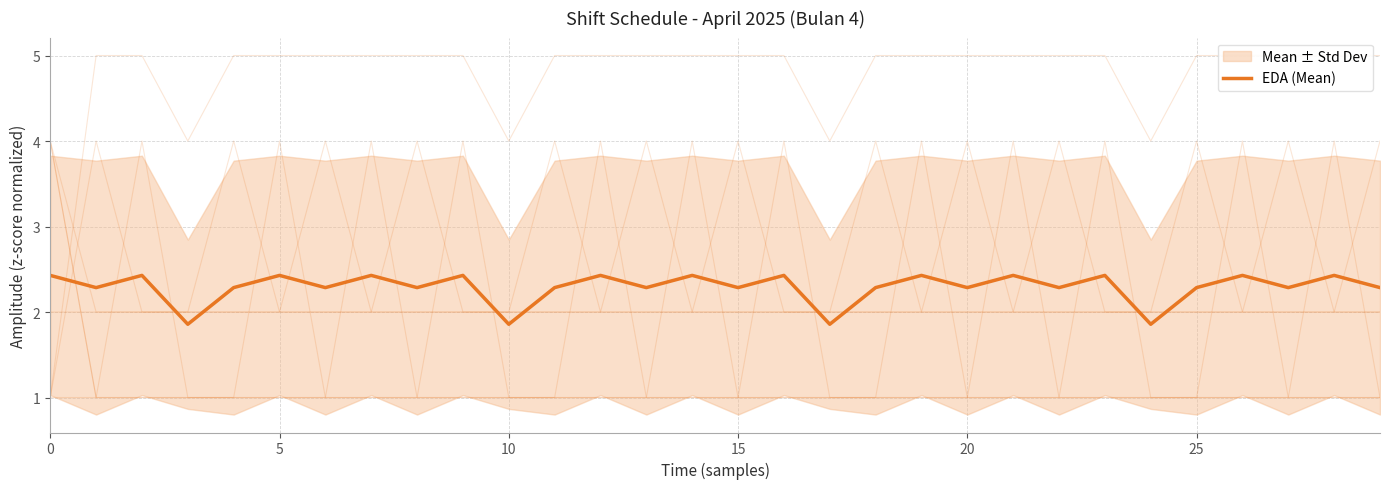

Reading left to right, extract all data points from this chart.

2.4	2.3	2.4	1.9	2.3	2.4	2.3	2.4	2.3	2.4	1.9	2.3	2.4	2.3	2.4	2.3	2.4	1.9	2.3	2.4	2.3	2.4	2.3	2.4	1.9	2.3	2.4	2.3	2.4	2.3